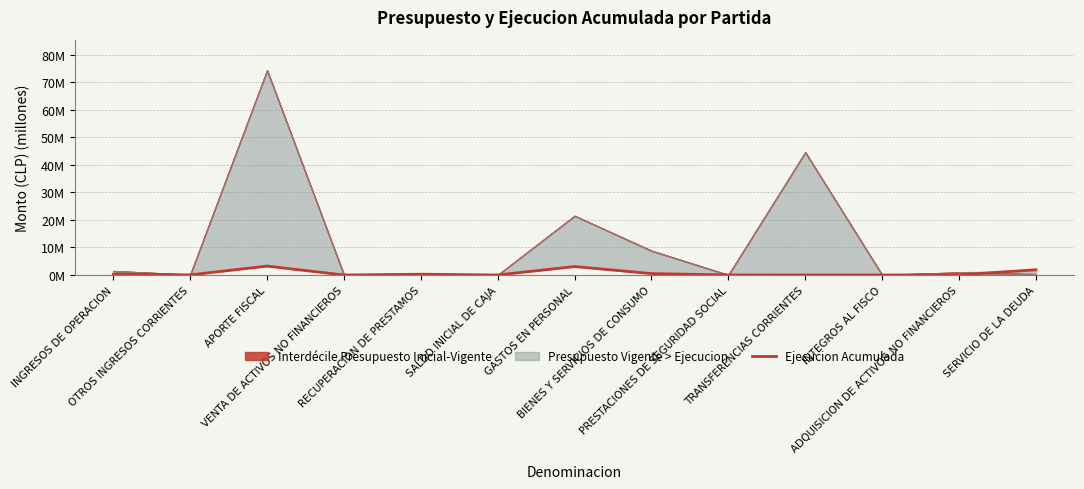

True or false: the data shows 0.0 at SALDO INICIAL DE CAJA.

True